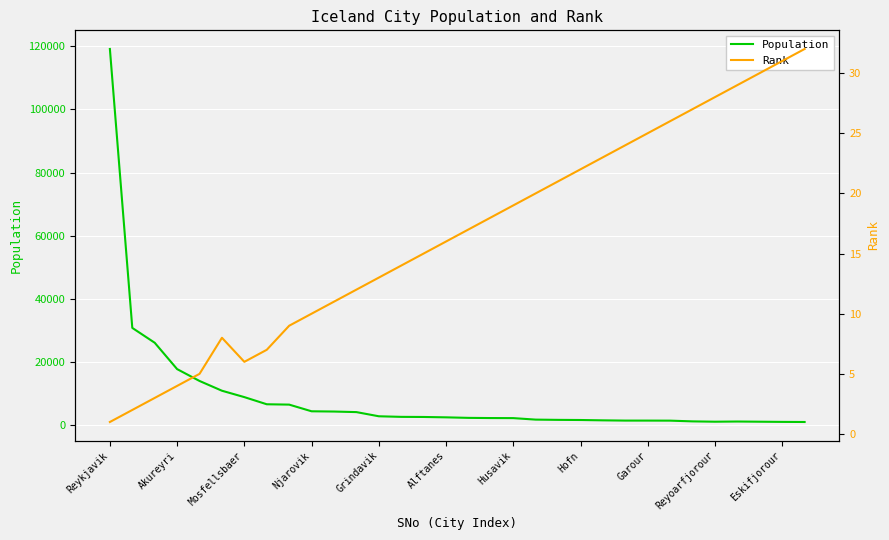

What is the difference between the maximum and second lowest values in the Rank series?

30